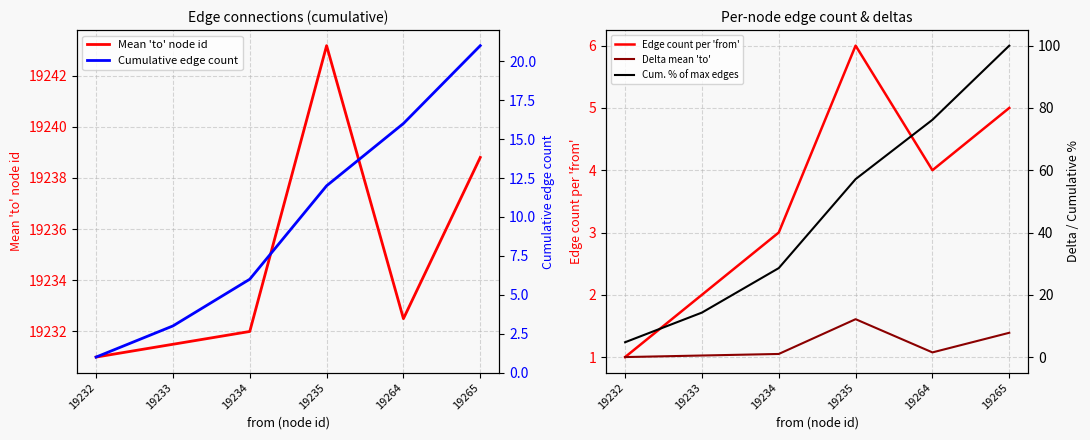

Between 19235 and 19264, which is larger?

19235